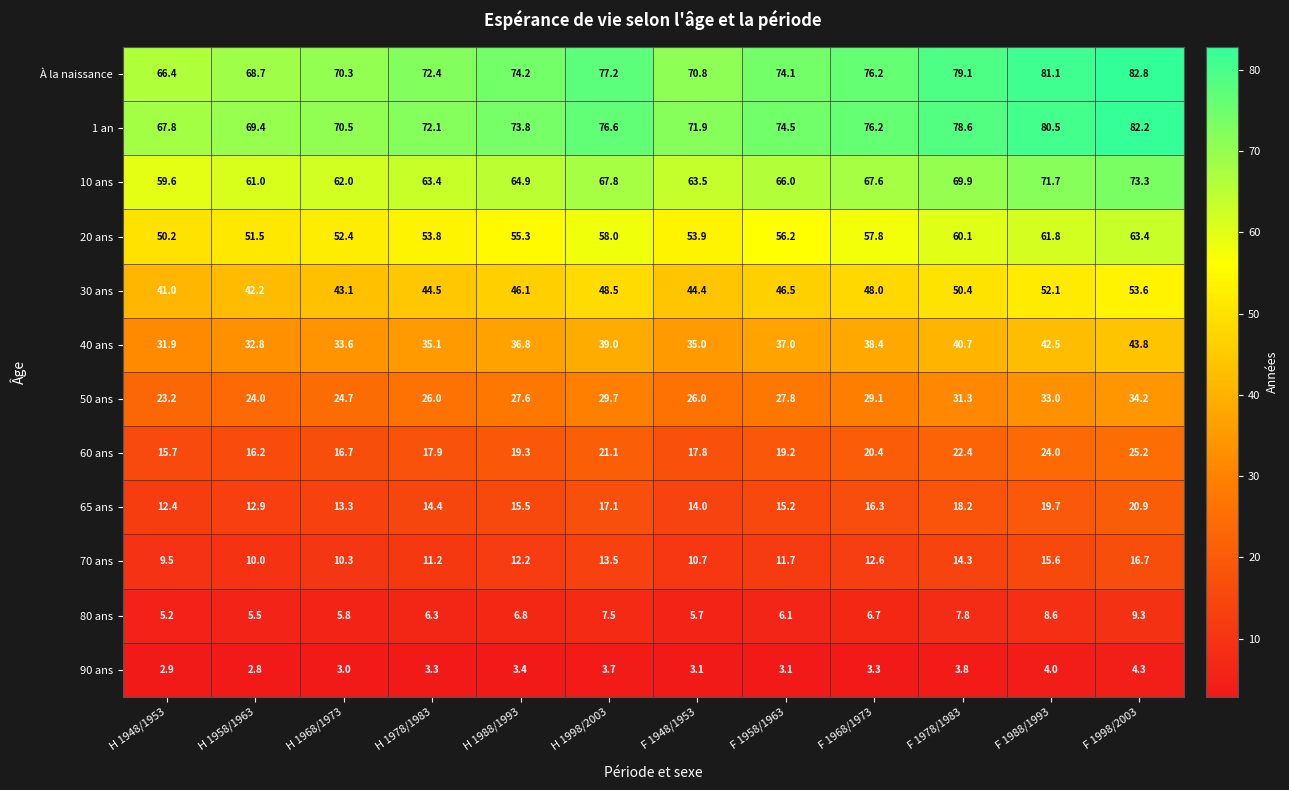

The À la naissance series shows 68.7 at H 1958/1963. True or false?

True